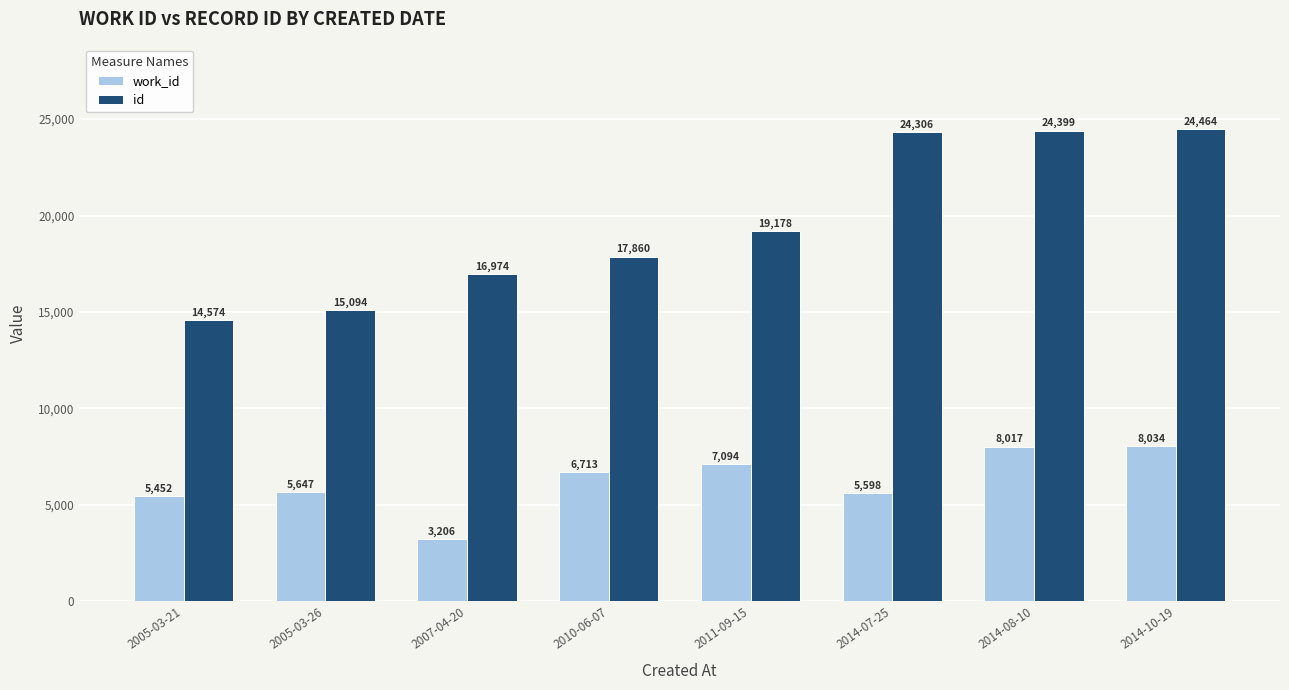

Which series has the widest spread of values?

id